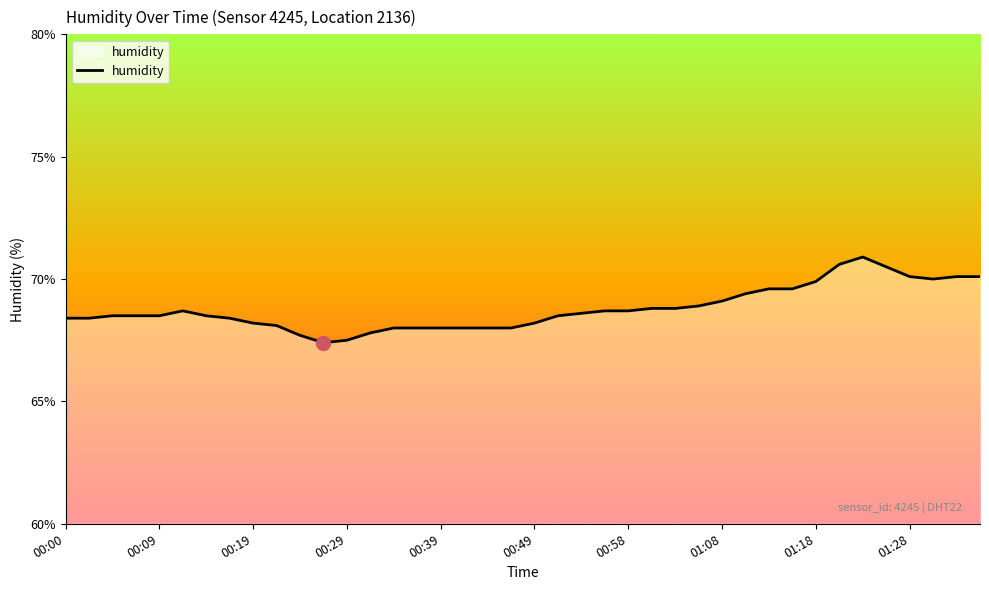

What is the greatest value displayed?

70.9